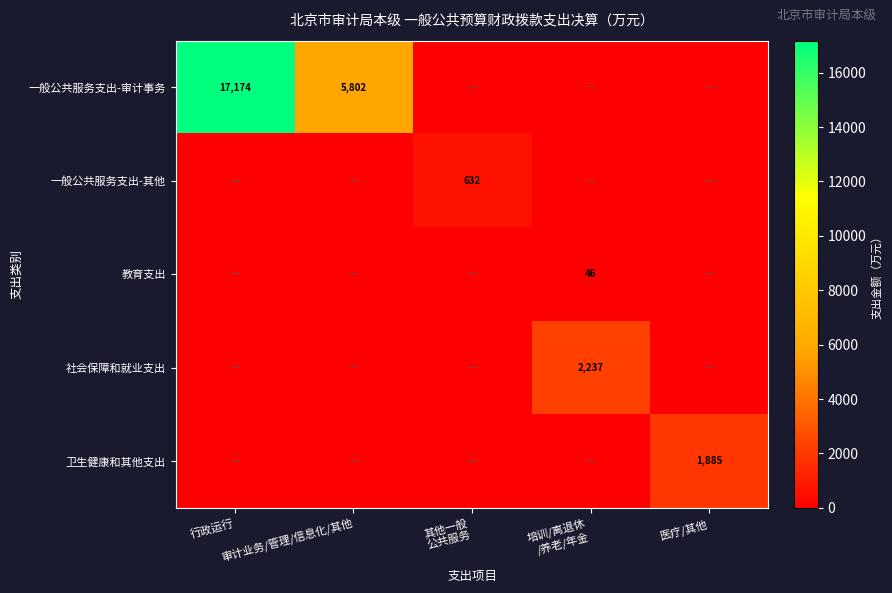

What is the total value across all series at 审计业务/管理/信息化/其他?

5802.1